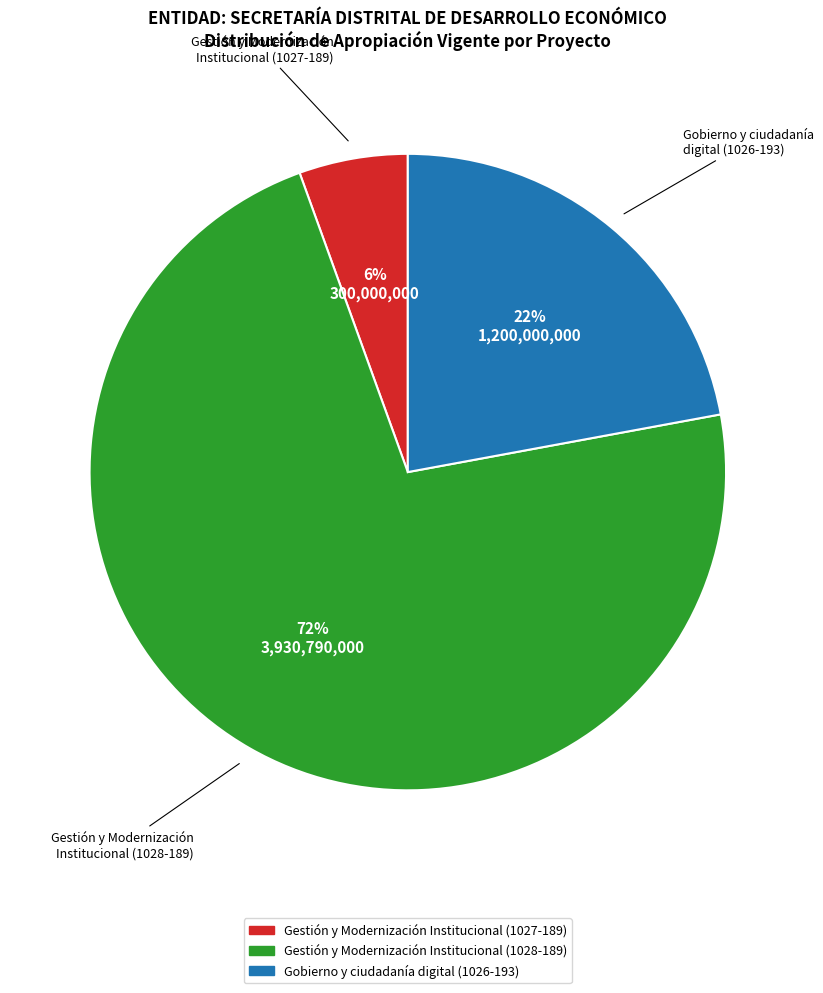

Rank the categories by value from highest to lowest.

Gestión y Modernización Institucional (1028-189), Gobierno y ciudadanía digital (1026-193), Gestión y Modernización Institucional (1027-189)